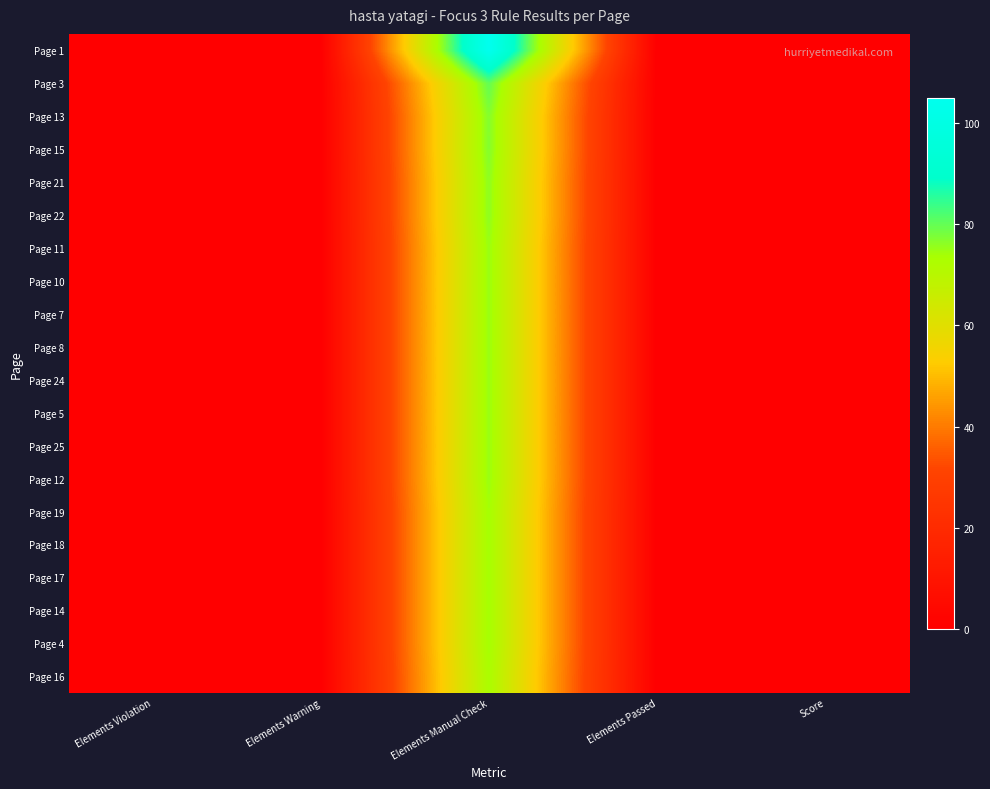

Reading left to right, transcribe all the data shown in this chart.

Page 1: Elements Violation=0	Elements Warning=0	Elements Manual Check=105	Elements Passed=0	Score=0
Page 3: Elements Violation=0	Elements Warning=0	Elements Manual Check=80	Elements Passed=0	Score=0
Page 13: Elements Violation=0	Elements Warning=0	Elements Manual Check=77	Elements Passed=0	Score=0
Page 15: Elements Violation=0	Elements Warning=0	Elements Manual Check=77	Elements Passed=0	Score=0
Page 21: Elements Violation=0	Elements Warning=0	Elements Manual Check=76	Elements Passed=0	Score=0
Page 22: Elements Violation=0	Elements Warning=0	Elements Manual Check=76	Elements Passed=0	Score=0
Page 11: Elements Violation=0	Elements Warning=0	Elements Manual Check=75	Elements Passed=0	Score=0
Page 10: Elements Violation=0	Elements Warning=0	Elements Manual Check=75	Elements Passed=0	Score=0
Page 7: Elements Violation=0	Elements Warning=0	Elements Manual Check=75	Elements Passed=0	Score=0
Page 8: Elements Violation=0	Elements Warning=0	Elements Manual Check=75	Elements Passed=0	Score=0
Page 24: Elements Violation=0	Elements Warning=0	Elements Manual Check=75	Elements Passed=0	Score=0
Page 5: Elements Violation=0	Elements Warning=0	Elements Manual Check=75	Elements Passed=0	Score=0
Page 25: Elements Violation=0	Elements Warning=0	Elements Manual Check=75	Elements Passed=0	Score=0
Page 12: Elements Violation=0	Elements Warning=0	Elements Manual Check=75	Elements Passed=0	Score=0
Page 19: Elements Violation=0	Elements Warning=0	Elements Manual Check=74	Elements Passed=0	Score=0
Page 18: Elements Violation=0	Elements Warning=0	Elements Manual Check=74	Elements Passed=0	Score=0
Page 17: Elements Violation=0	Elements Warning=0	Elements Manual Check=74	Elements Passed=0	Score=0
Page 14: Elements Violation=0	Elements Warning=0	Elements Manual Check=74	Elements Passed=0	Score=0
Page 4: Elements Violation=0	Elements Warning=0	Elements Manual Check=74	Elements Passed=0	Score=0
Page 16: Elements Violation=0	Elements Warning=0	Elements Manual Check=73	Elements Passed=0	Score=0